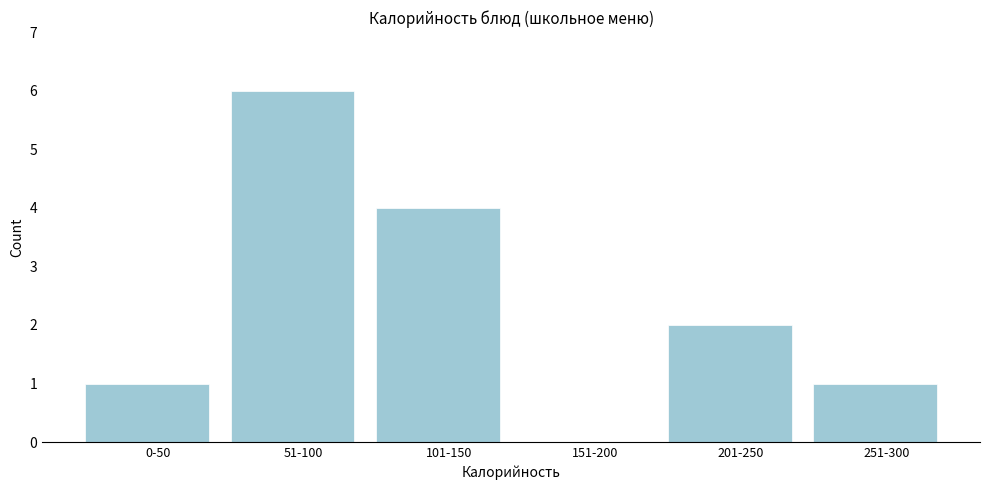

Reading left to right, list all the values displayed in this chart.

0-50=1	51-100=6	101-150=4	151-200=0	201-250=2	251-300=1